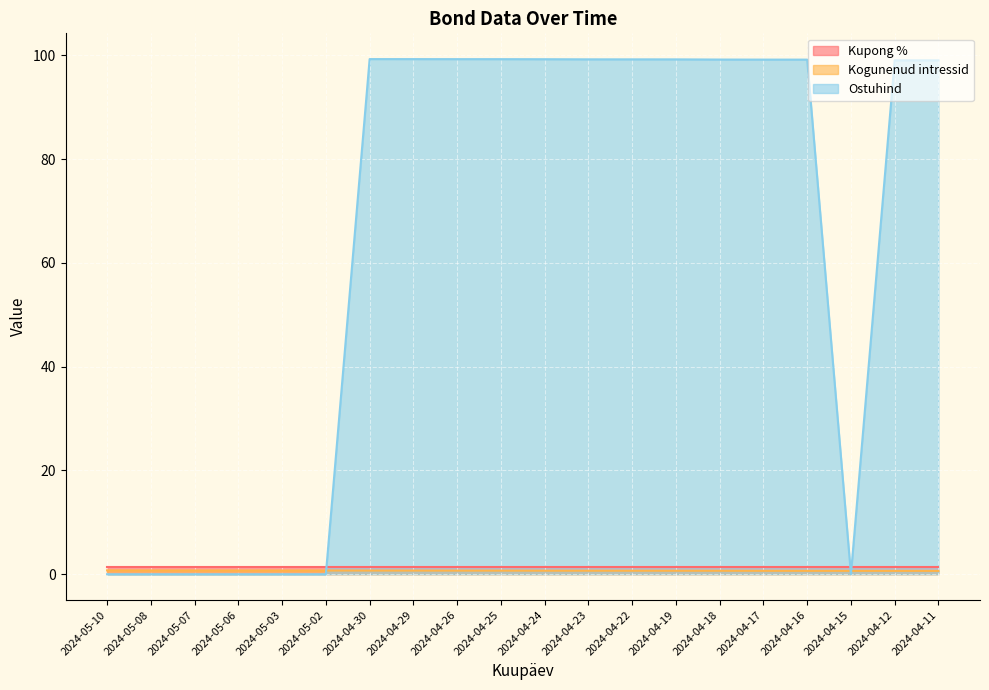

Between 2024-04-25 and 2024-04-23, which is larger?

2024-04-25